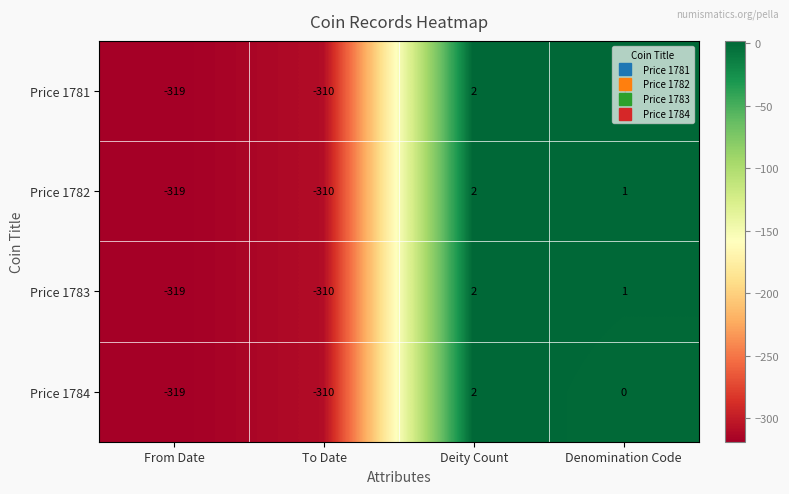

The value of Price 1783 at To Date is -310. True or false?

True